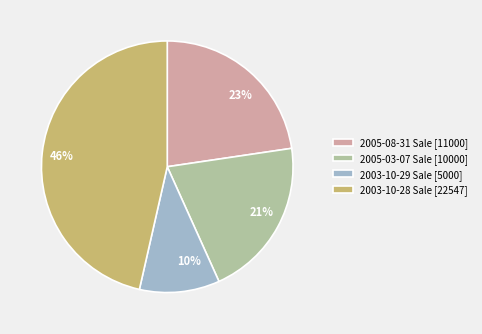

Is the sum of 23% and 21% greater than half?

No